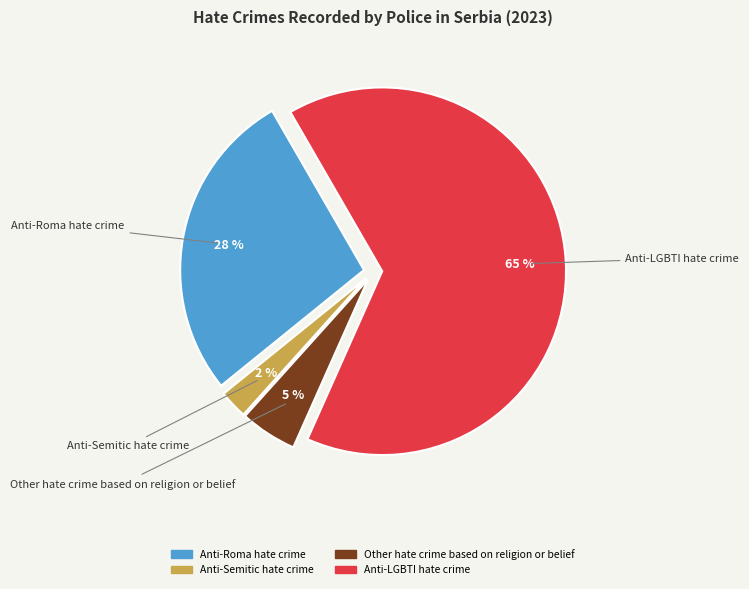

Is there any slice that represents more than half of the pie?

Yes